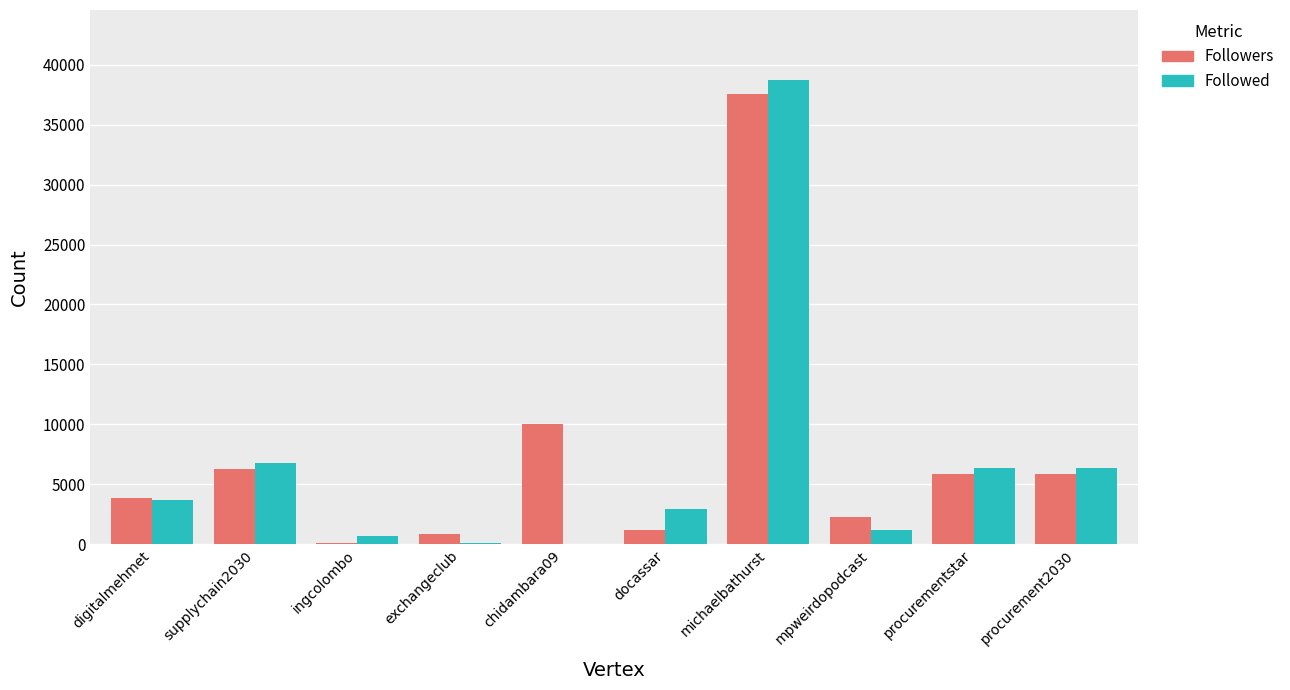

Which series has the widest spread of values?

Followed